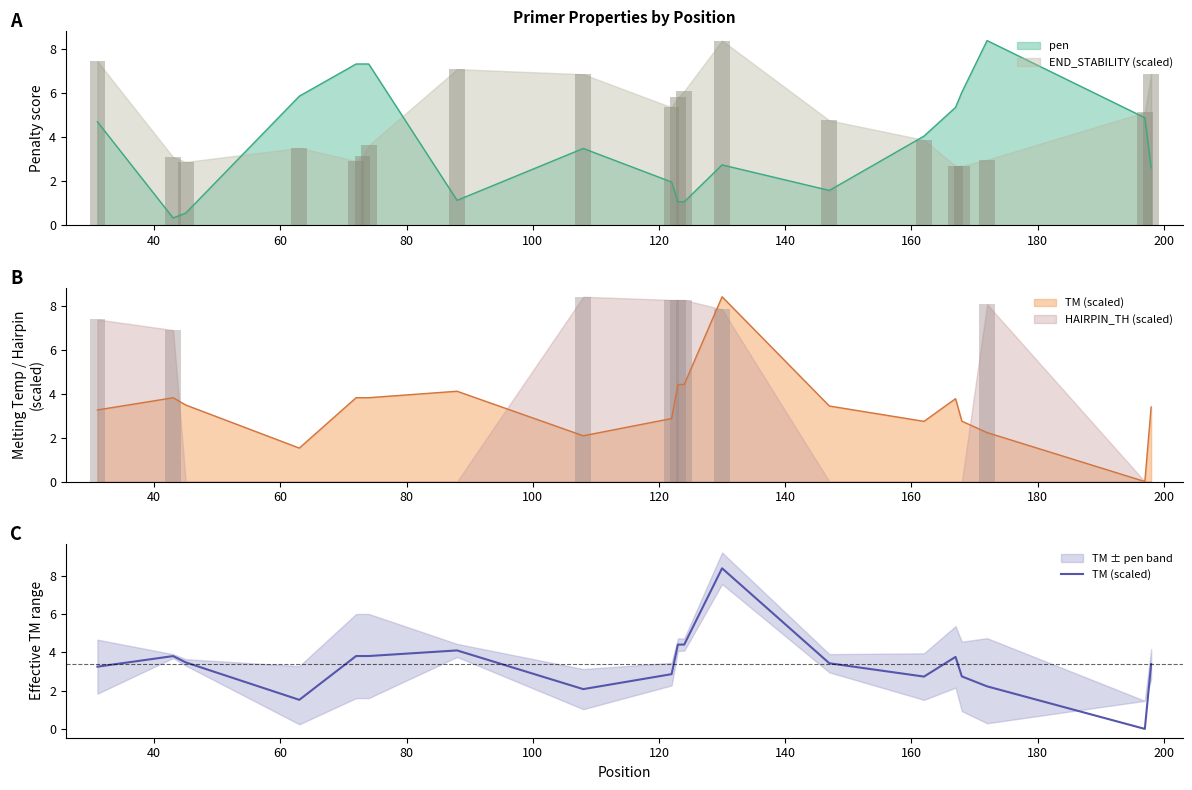

Reading left to right, extract all data points from this chart.

3.3	3.8	3.5	1.5	3.8	3.8	3.8	4.1	2.1	2.9	4.4	4.4	8.4	3.4	2.7	3.8	2.7	2.2	0.0	3.4